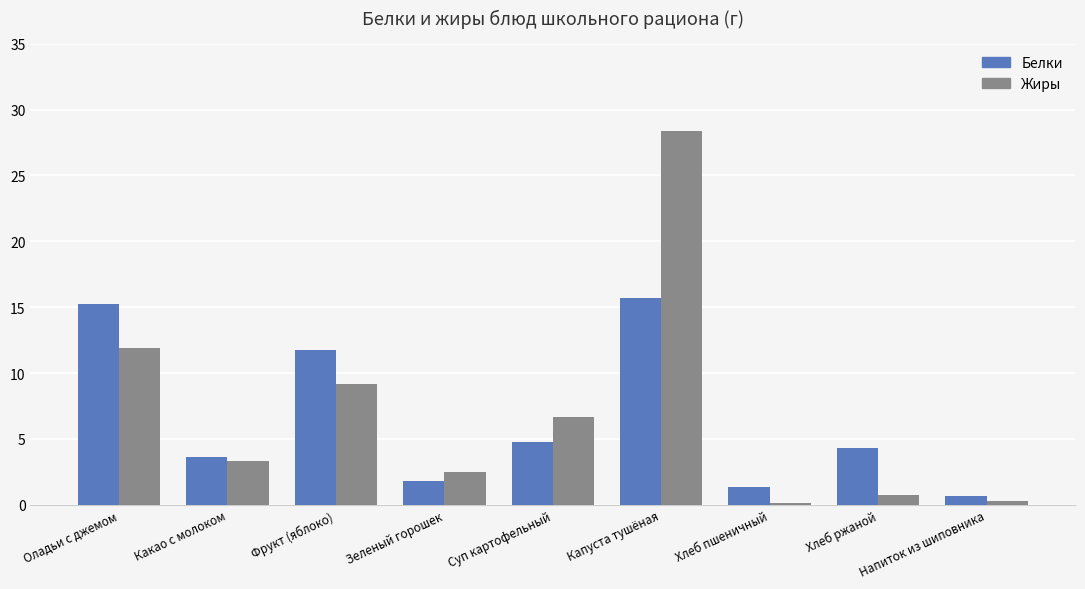

What is the highest value of the Белки series?

15.7